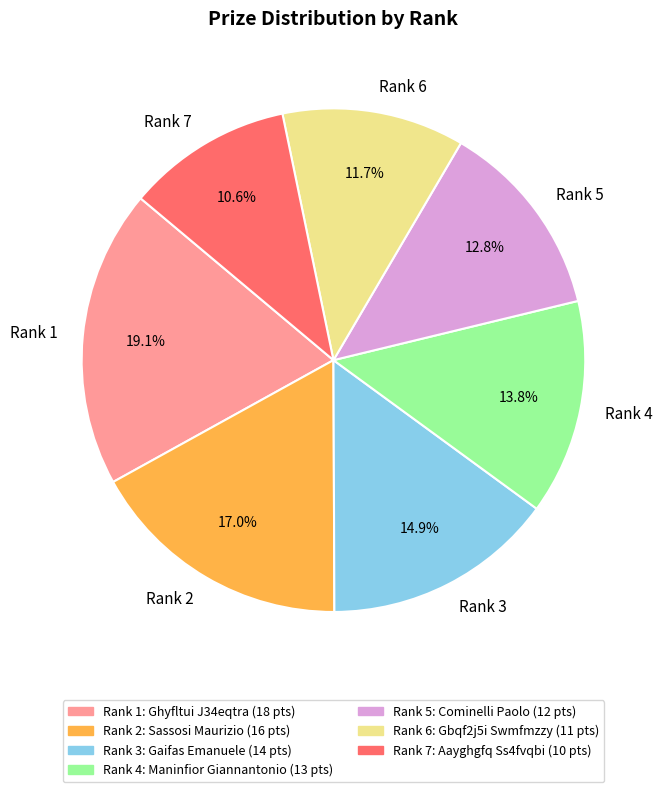

To the nearest percent, what is the difference between the largest and smallest slice percentages?

9%